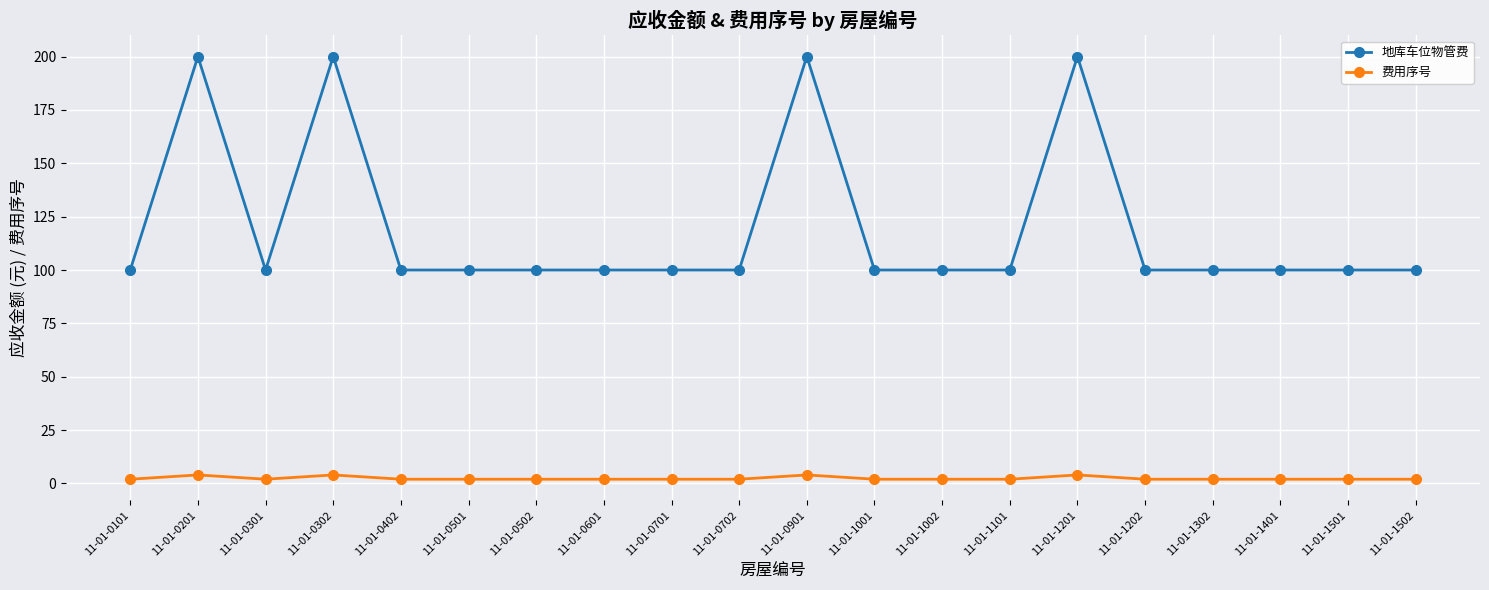

Is the value of 费用序号 at 11-01-1002 greater than the value of 地库车位物管费 at 11-01-1202?

No